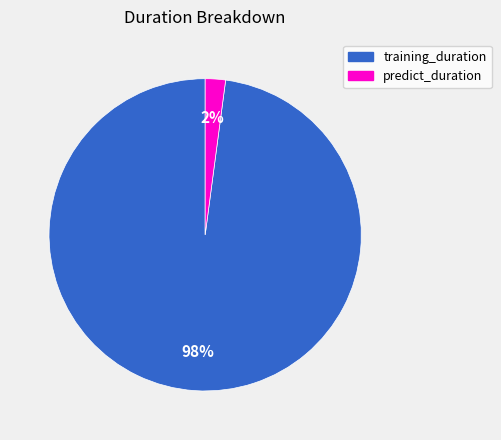

Which category has the smallest portion of the pie?

predict_duration